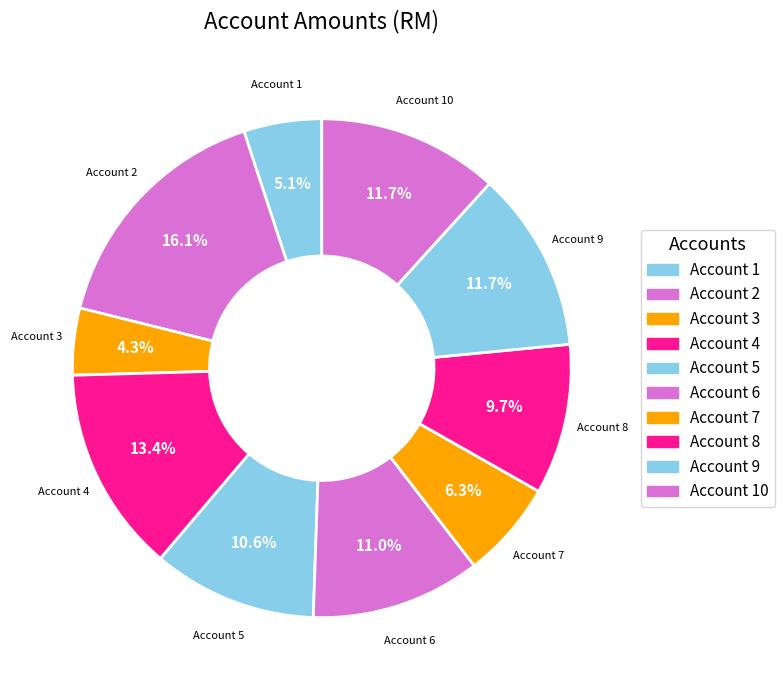

How many segments does this pie chart have?

10